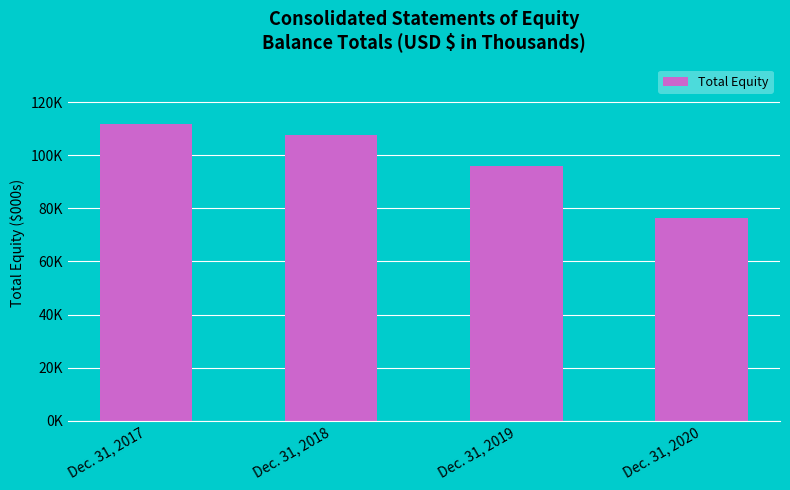

What is the value of the 3rd bar from the left?

95826